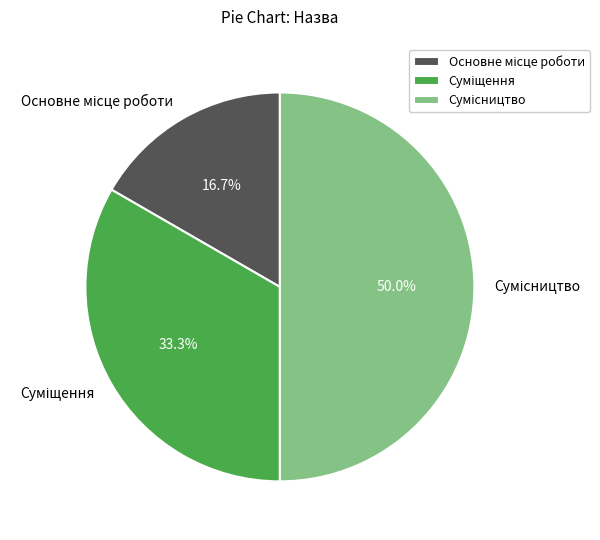

Which category has the smallest portion of the pie?

Основне місце роботи